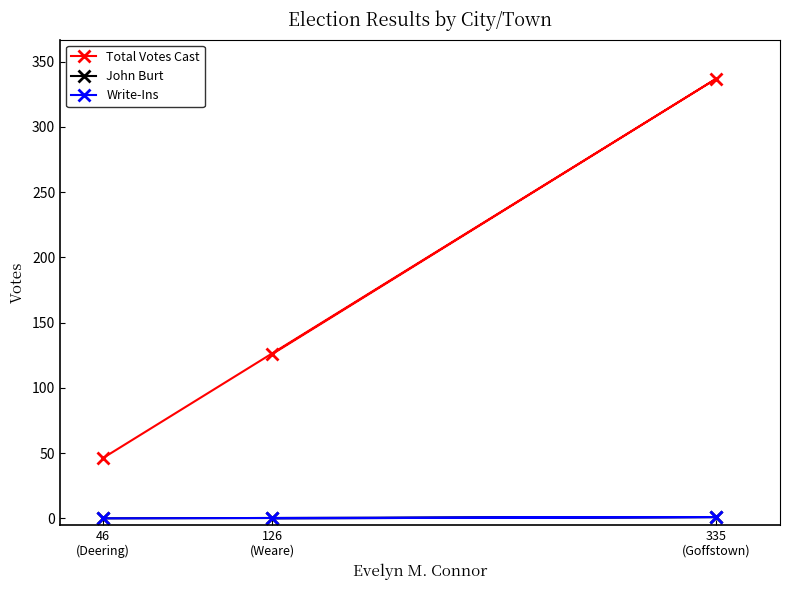

What is the highest value of the Total Votes Cast series?

337